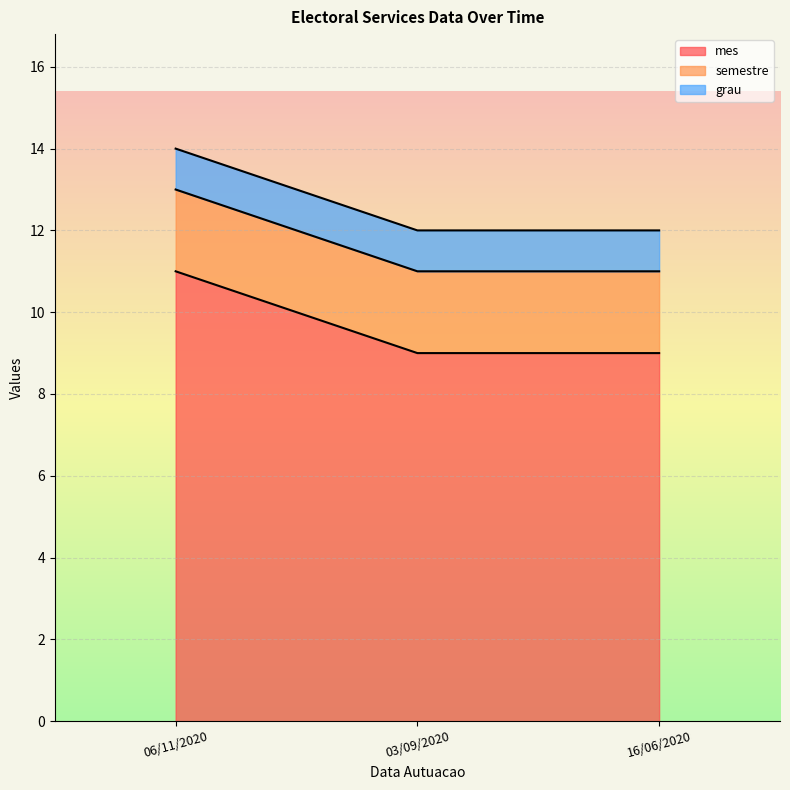

What are all the series names shown in the legend?

mes, semestre, grau